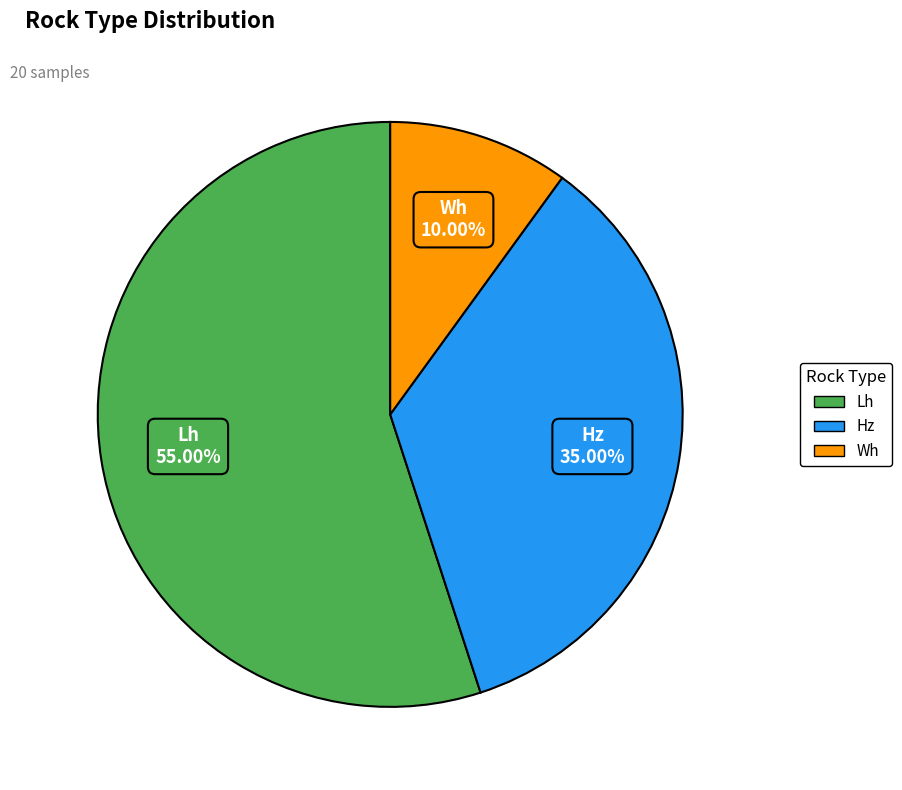

Which slice is the largest?

Lh